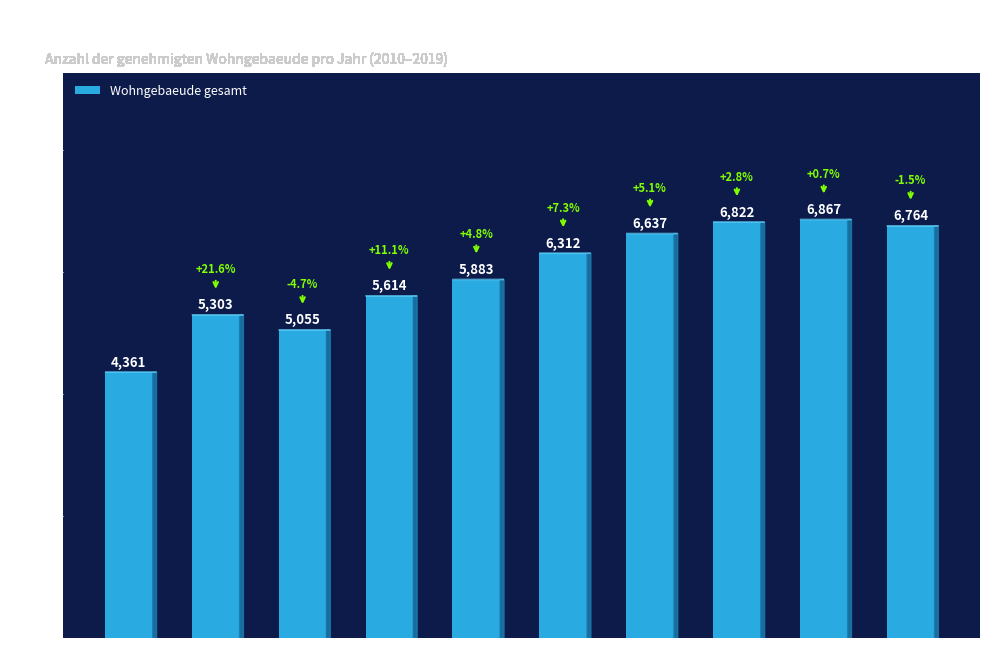

Reading right to left, transcribe all the data shown in this chart.

6764	6867	6822	6637	6312	5883	5614	5055	5303	4361